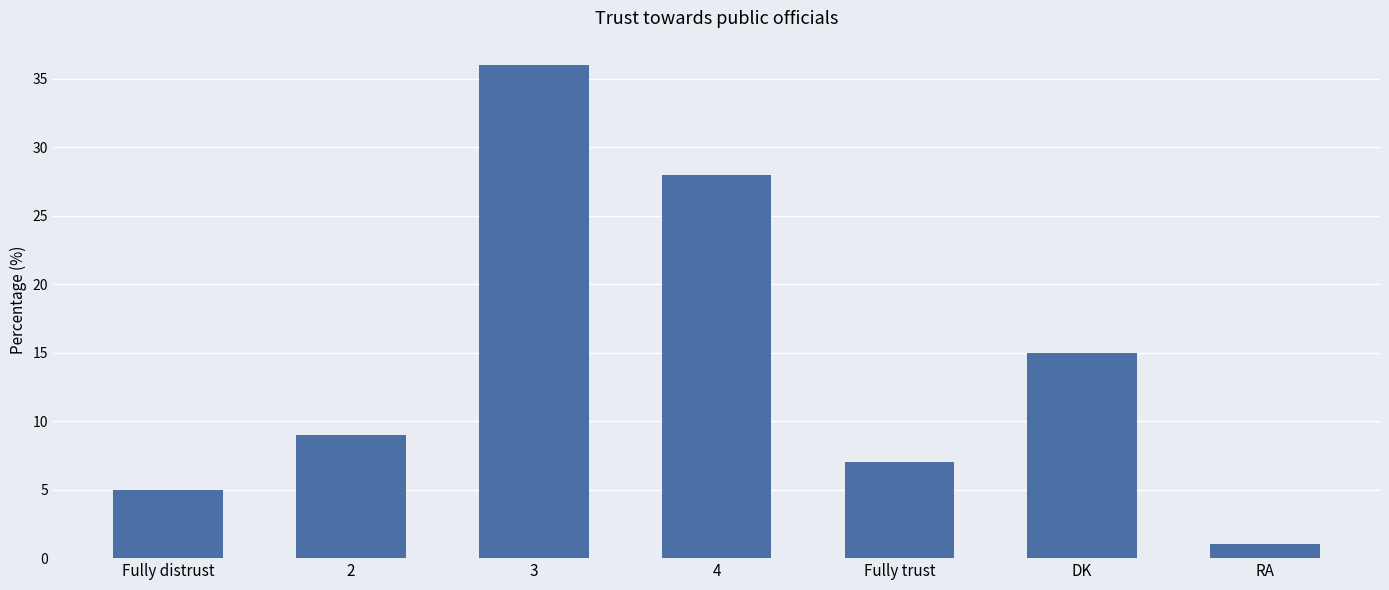

Reading left to right, what are all the values shown in this chart?

5	9	36	28	7	15	1